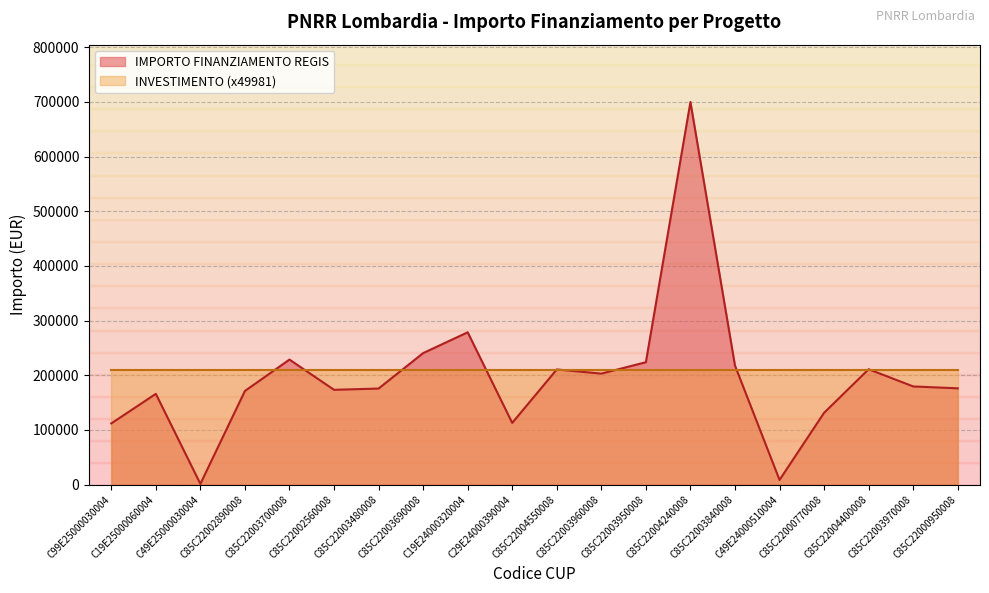

What is the change in value from C85C22003480008 to C85C22003690008?

+64829.2